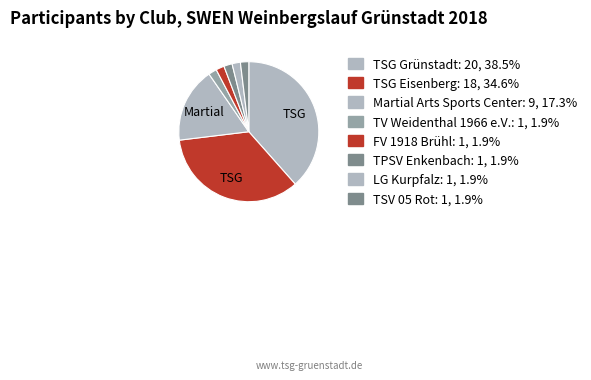

What is the change in value from Martial Arts Sports Center to FV 1918 Brühl?

-8